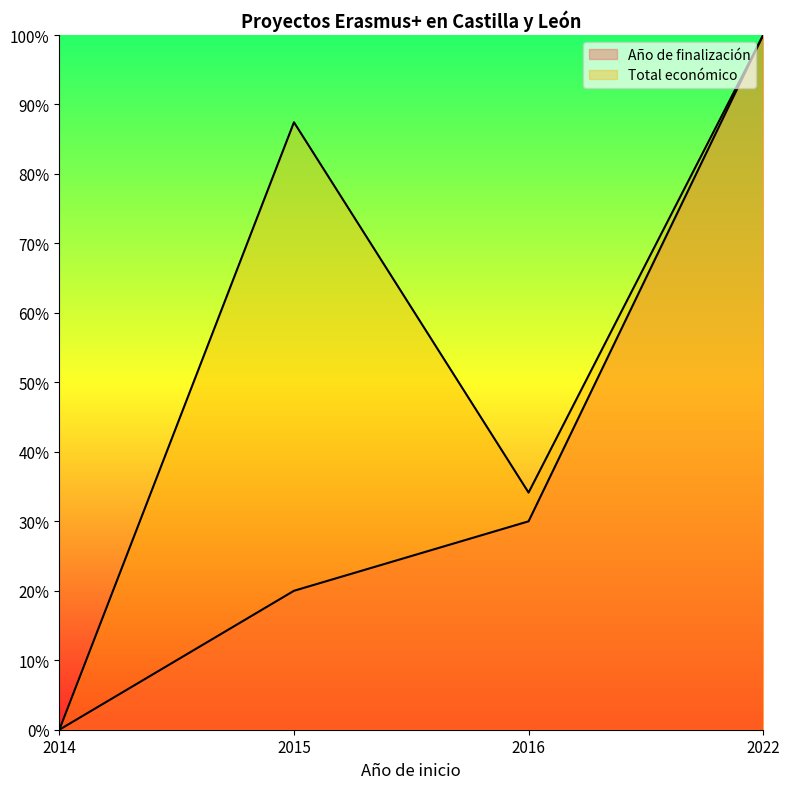

Reading left to right, list all the values displayed in this chart.

Año de finalización: 0.0	0.2	0.3	1.0
Total económico: 0.0	0.9	0.3	1.0